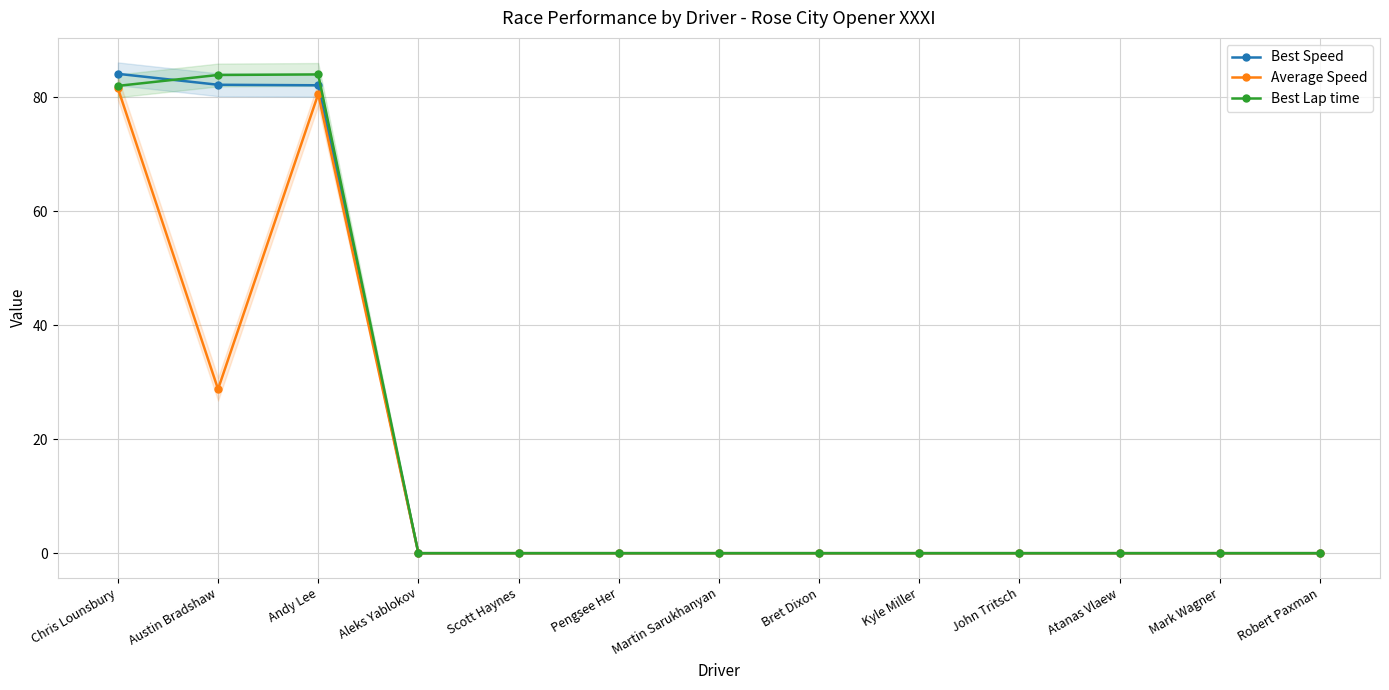

True or false: Best Lap time and Average Speed intersect in this chart.

False